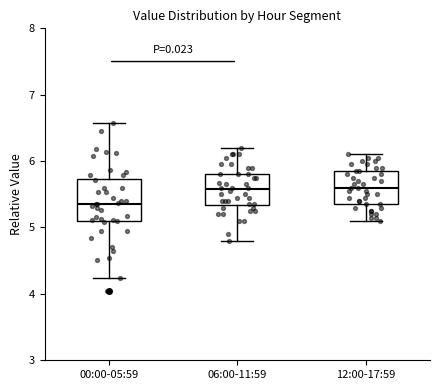

Reading left to right, read every box against the y-axis: the position of its median line, the range the box covers, and the ends of its whiskers. The values are not printed on the chart, so give them approximately, as read against the axis.

00:00-05:59: median 5.4, box 5.1 to 5.7, whiskers 4.2 to 6.6
06:00-11:59: median 5.6, box 5.3 to 5.8, whiskers 4.8 to 6.2
12:00-17:59: median 5.6, box 5.4 to 5.9, whiskers 5.1 to 6.1